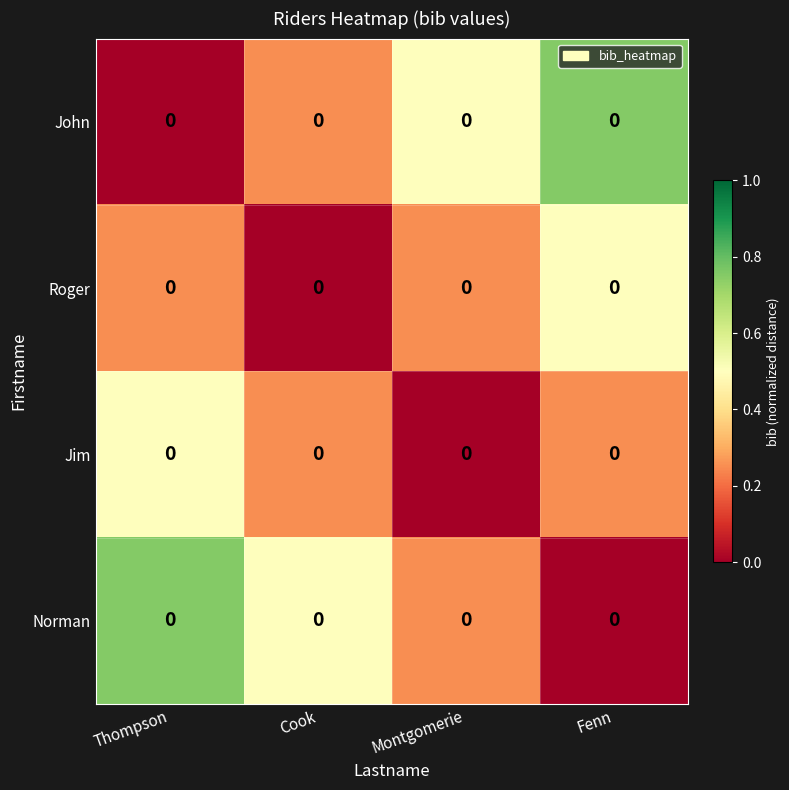

Reading left to right, extract all data points from this chart.

John: Thompson=0.0	Cook=0.0	Montgomerie=0.0	Fenn=0.0
Roger: Thompson=0.0	Cook=0.0	Montgomerie=0.0	Fenn=0.0
Jim: Thompson=0.0	Cook=0.0	Montgomerie=0.0	Fenn=0.0
Norman: Thompson=0.0	Cook=0.0	Montgomerie=0.0	Fenn=0.0